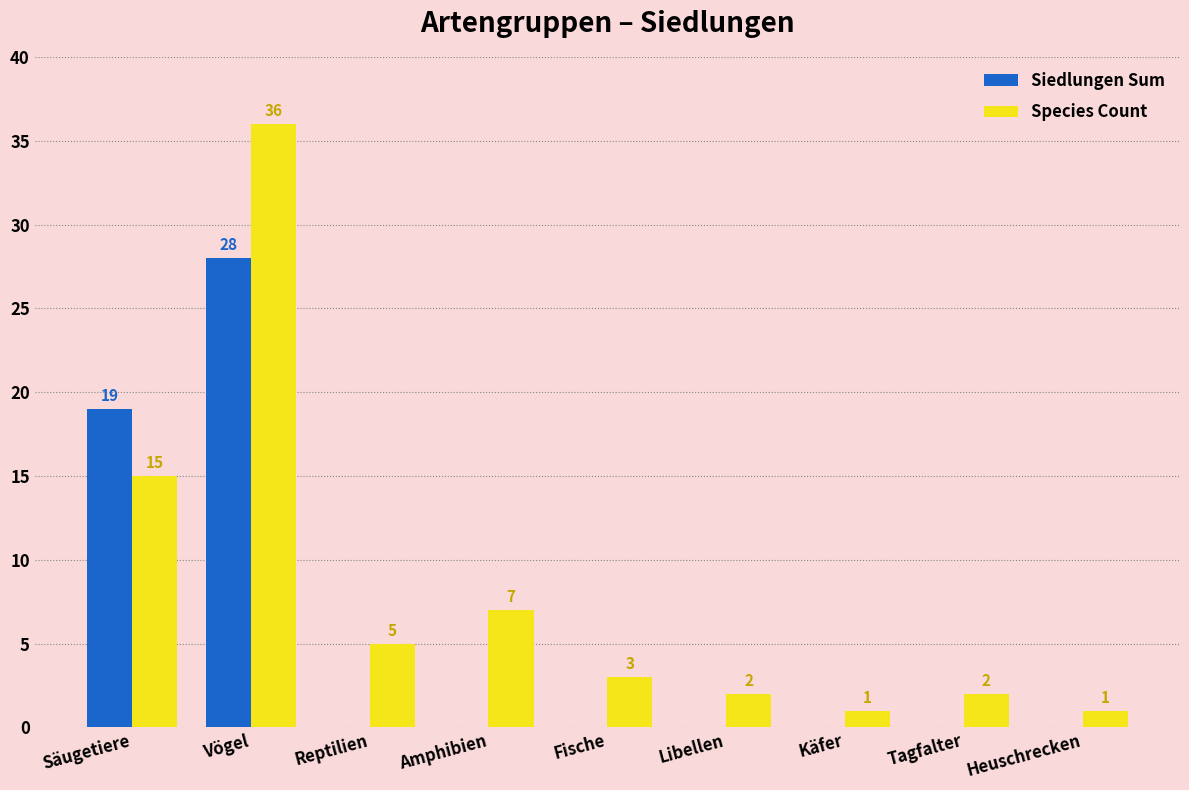

Which category has the highest value across all series?

Vögel